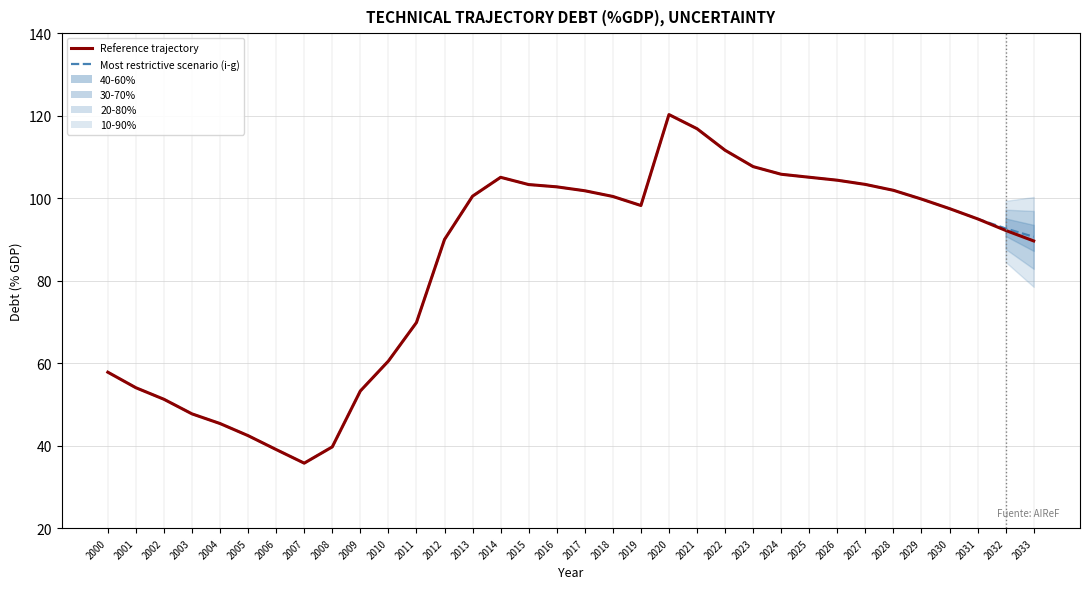

True or false: Most restrictive scenario (i-g) has a value of 8.6 at 2006.

False